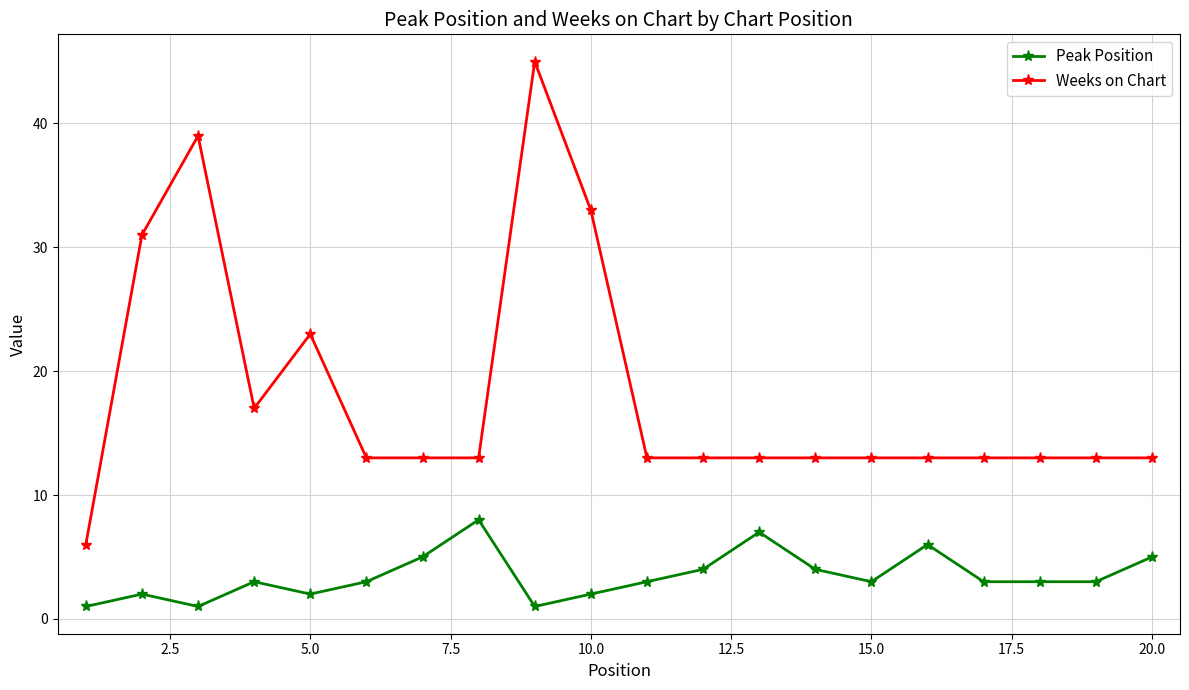

What is the value of the Weeks on Chart point at the 15th from the left?

13